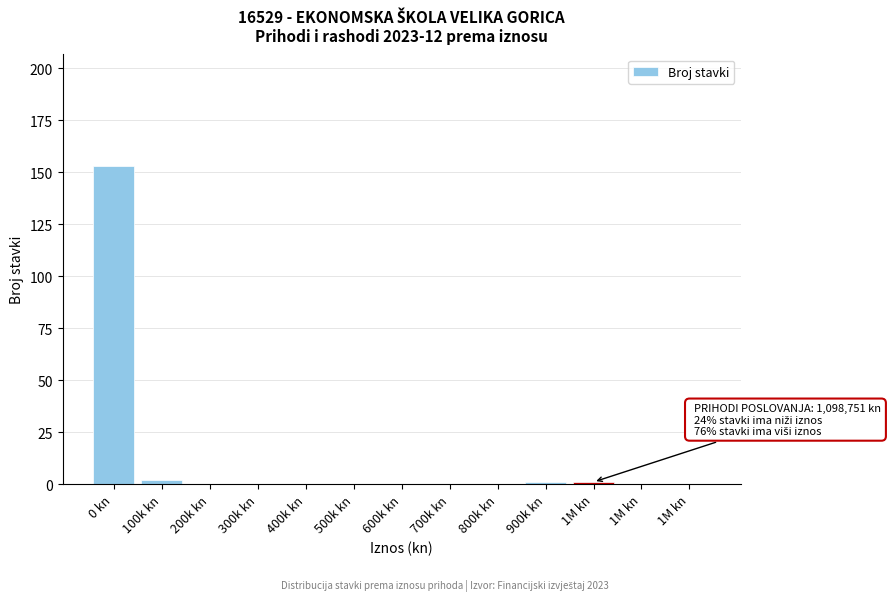

How many categories are shown in the chart?

13